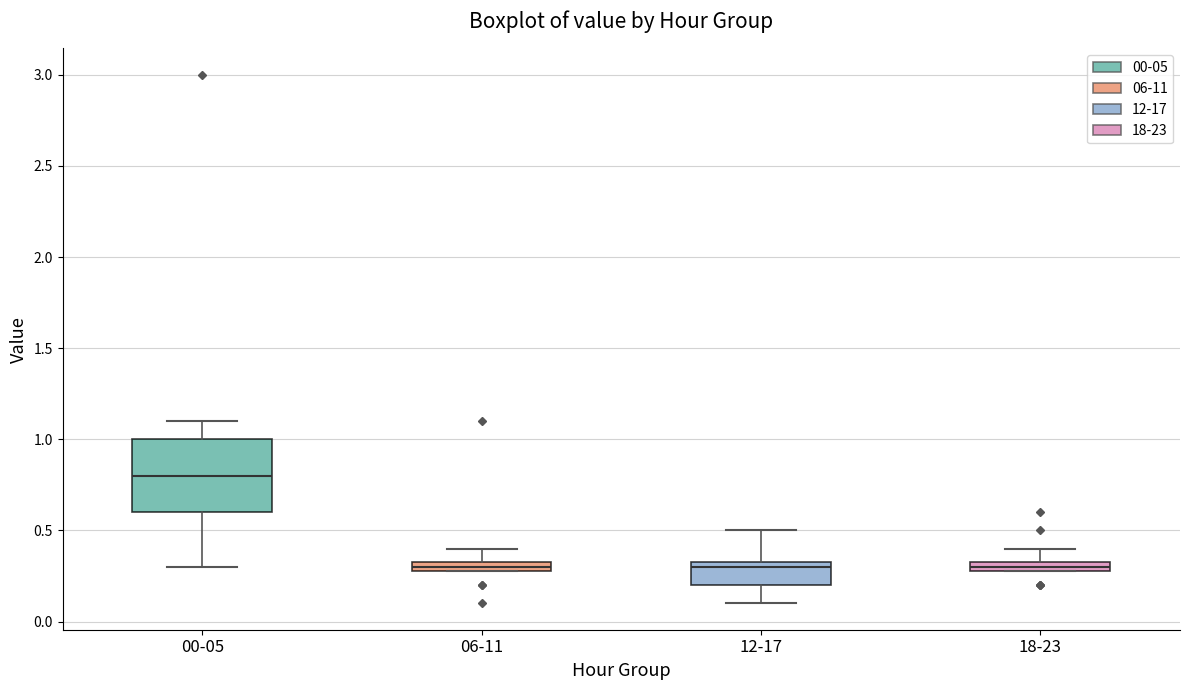

Where is the lower edge of the box for 06-11 on the y-axis? The values are not printed on the chart, so give them approximately, as read against the axis.

0.30